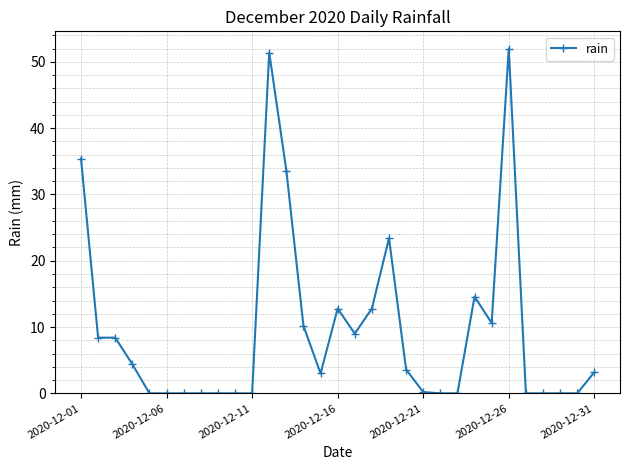

How many distinct data groups are displayed?

1